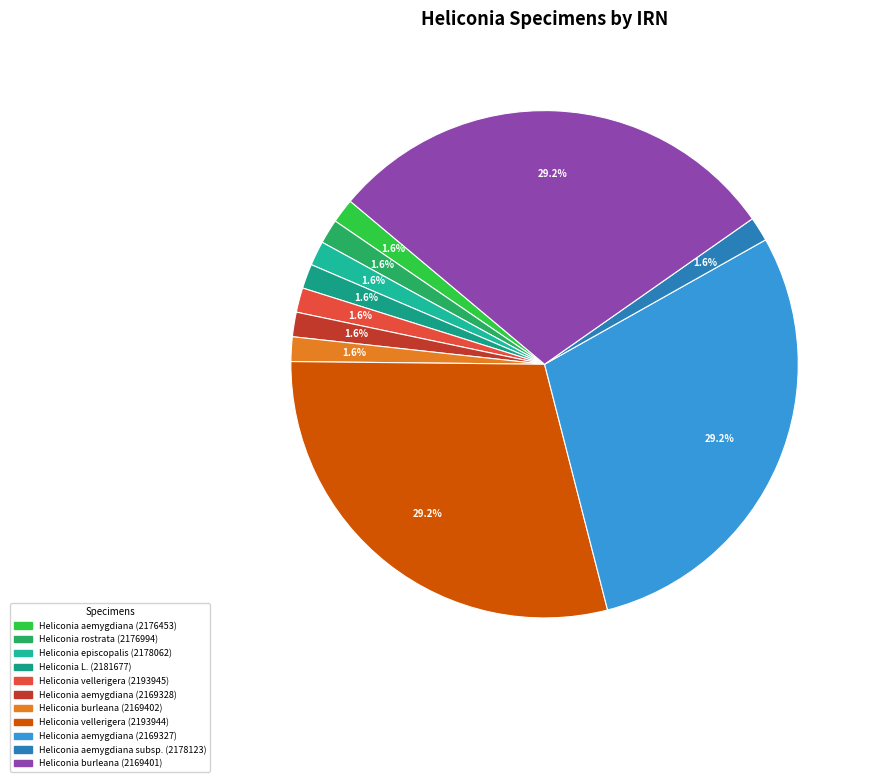

How many slices are in this pie chart?

11